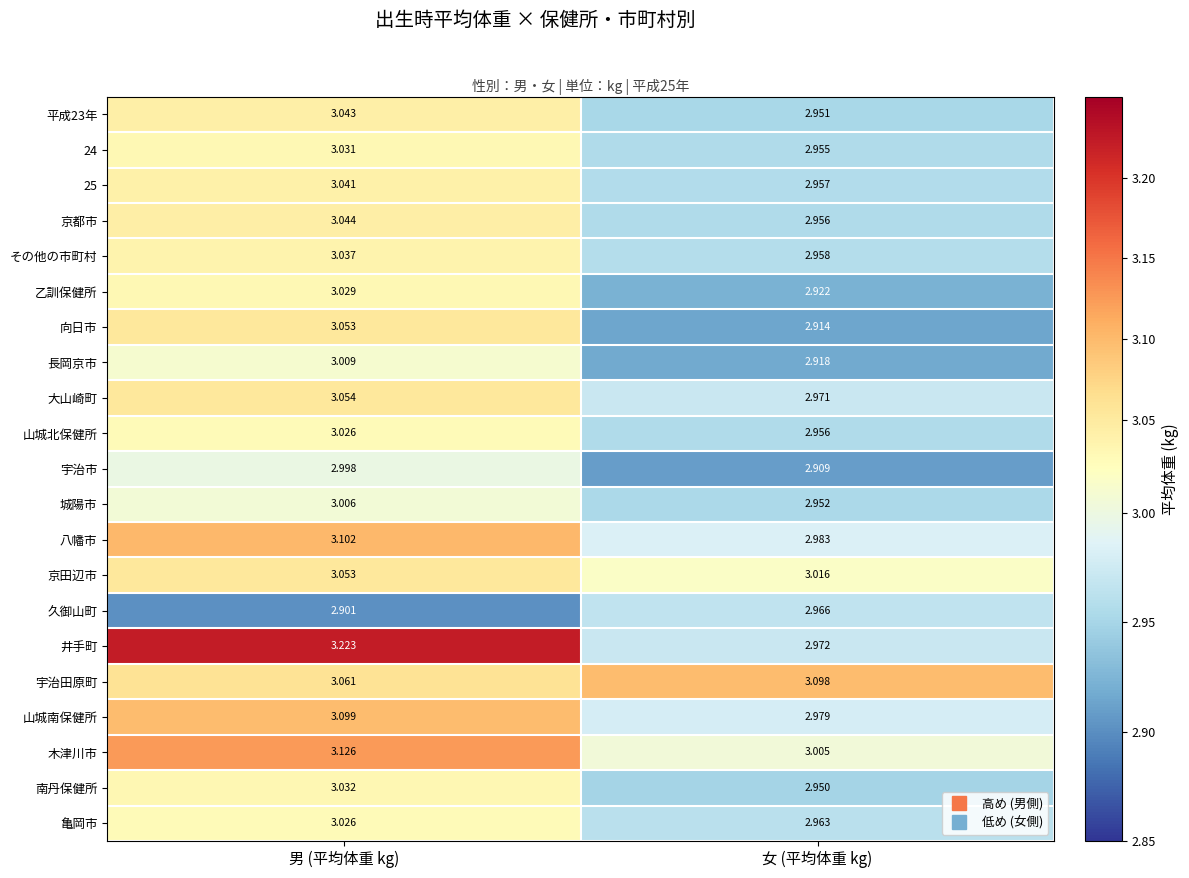

Which label corresponds to the smallest value in the chart?

男 (平均体重 kg)